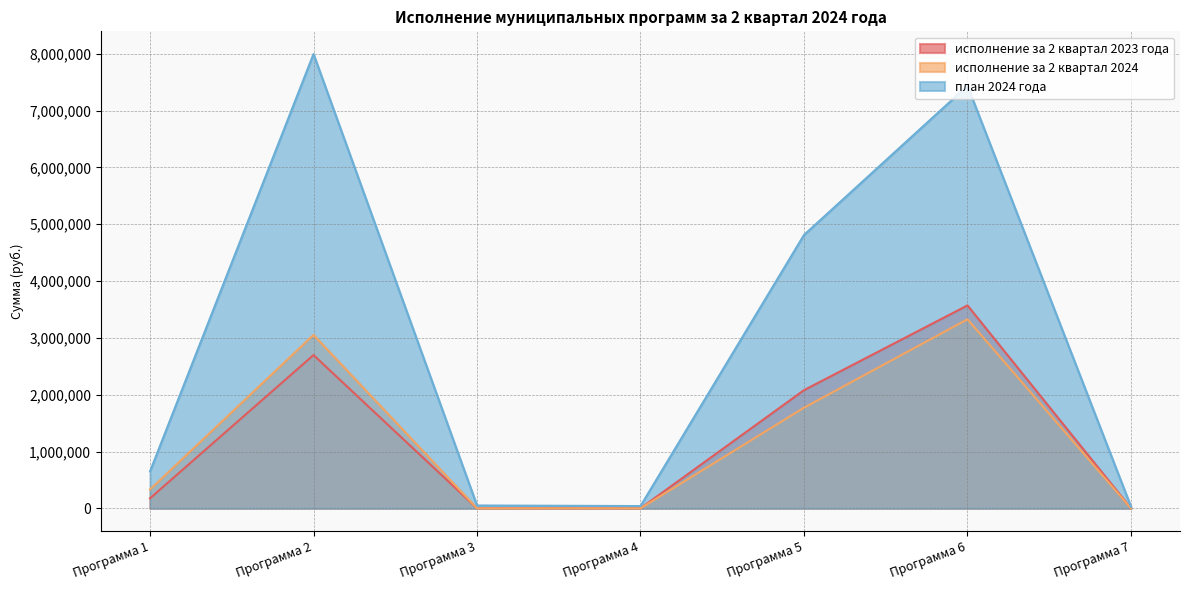

True or false: план 2024 года and исполнение за 2 квартал 2023 года cross at least once.

False